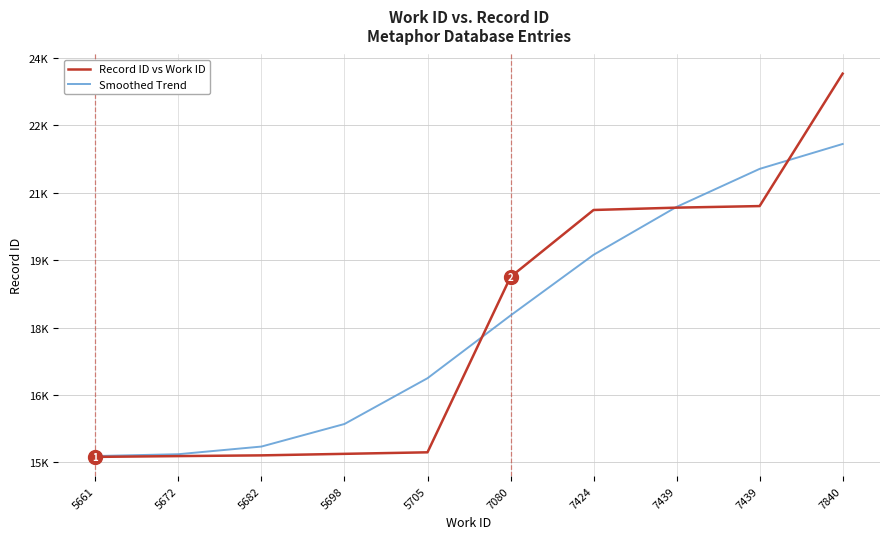

List the labels in order of Record ID vs Work ID value, largest first.

7840, 7439, 7439, 7424, 7080, 5705, 5698, 5682, 5672, 5661